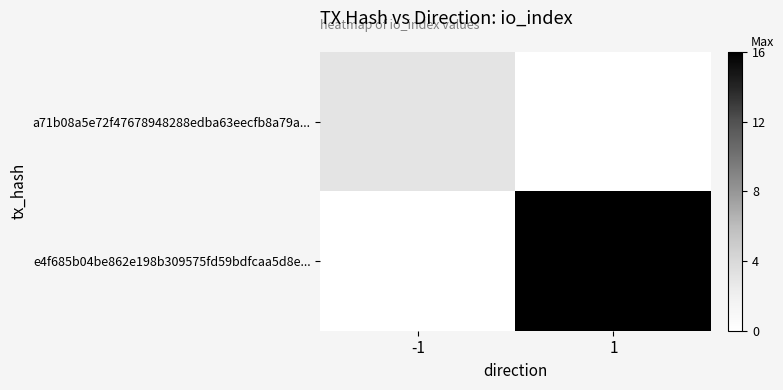

Rank the series at -1 from highest to lowest value.

a71b08a5e72f47678948288edba63eecfb8a79a..., e4f685b04be862e198b309575fd59bdfcaa5d8e...